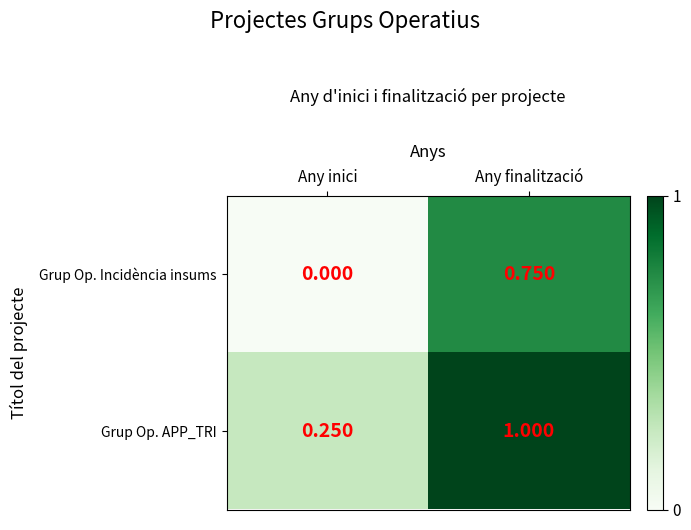

At which category is the sum across all series the highest?

Any finalització